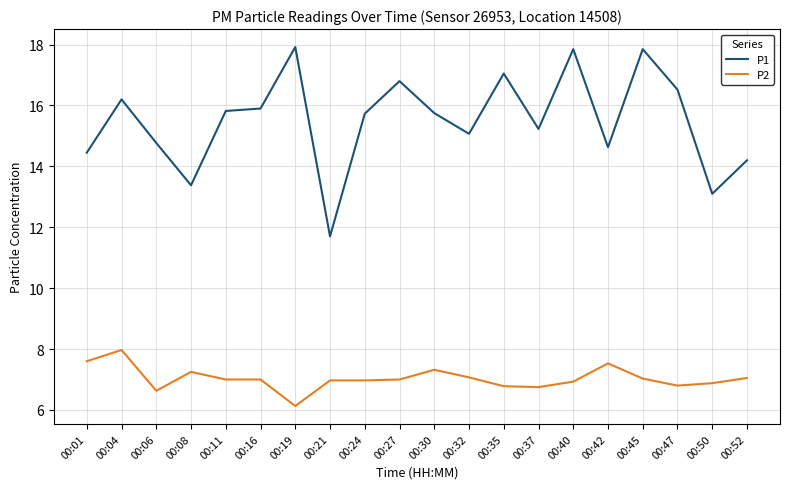

Which series has the largest range (max minus min)?

P1